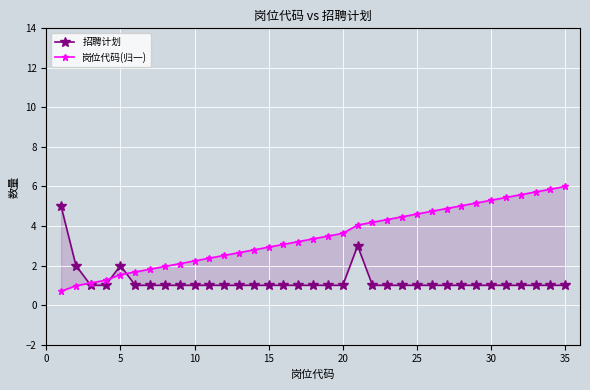

What is the highest value of the 岗位代码(归一) series?

6.0